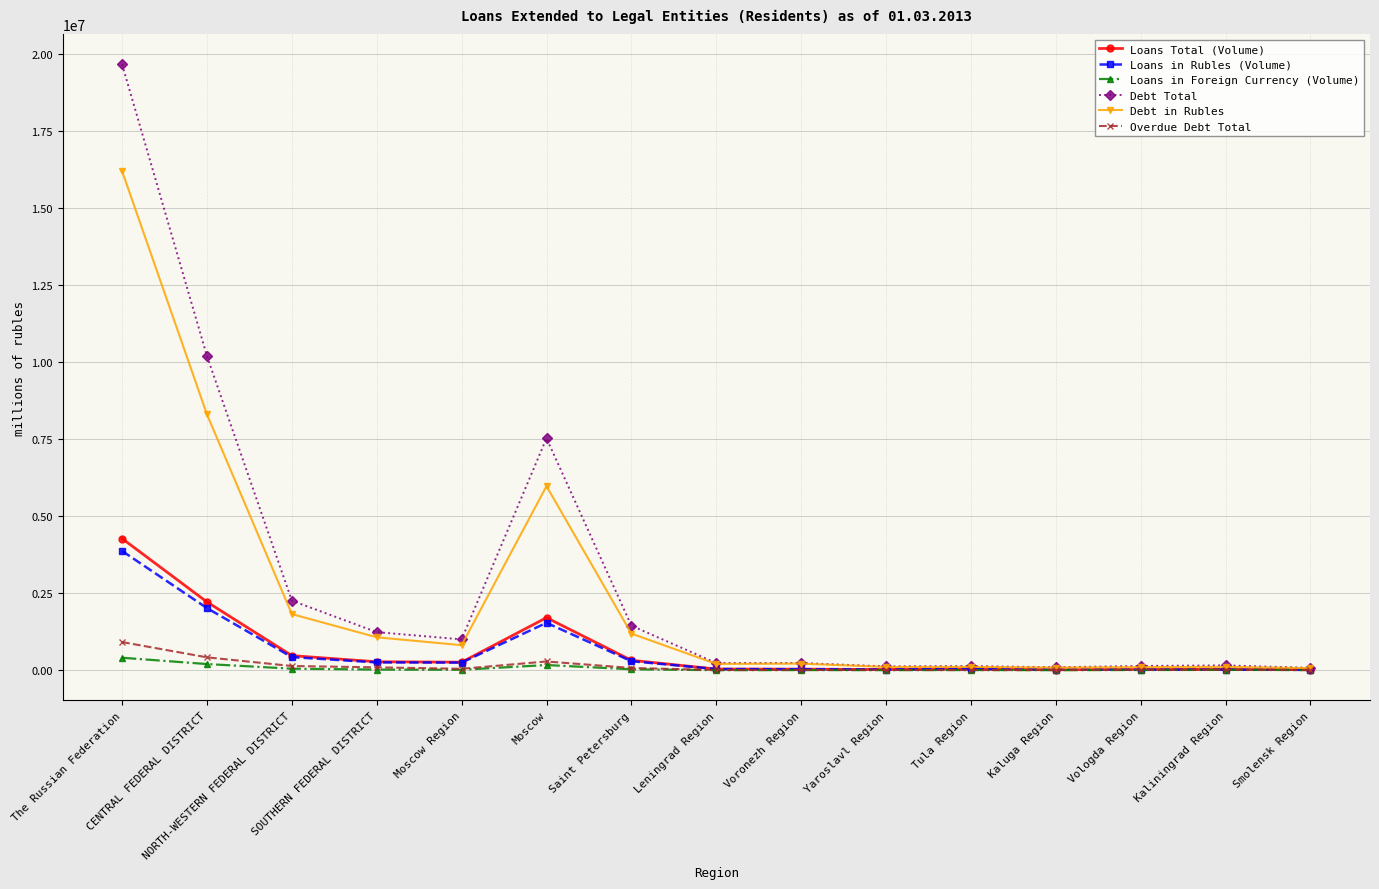

The Loans in Foreign Currency (Volume) series shows 4445 at Tula Region. True or false?

True